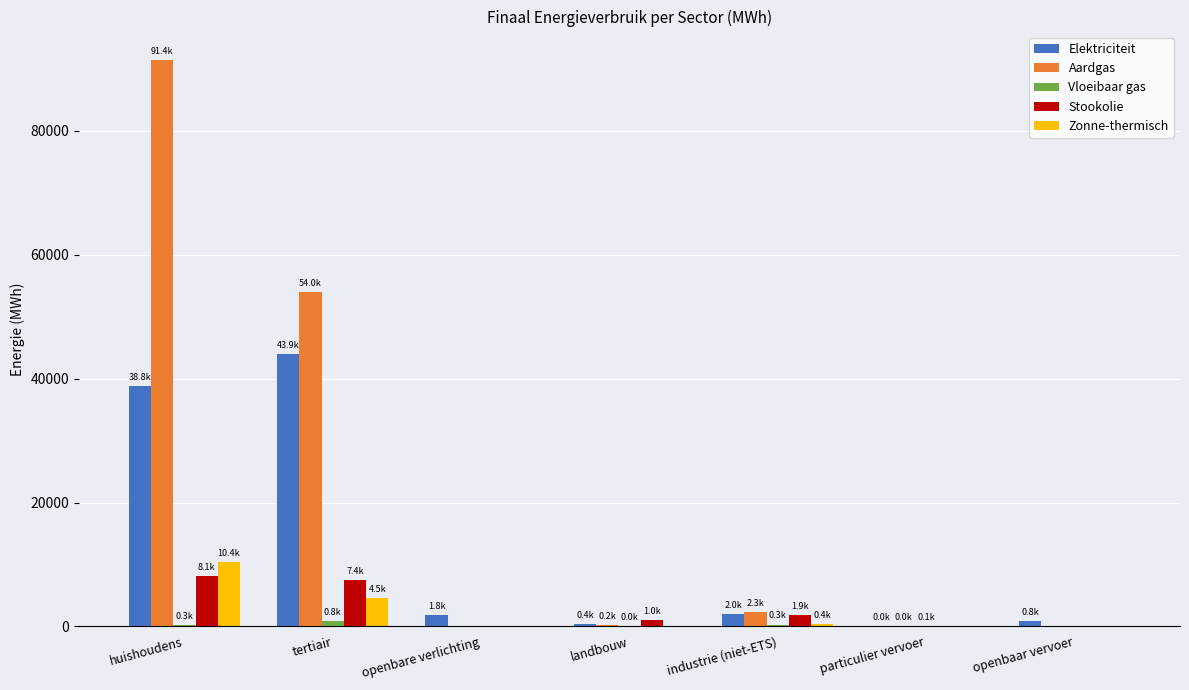

At which label is Elektriciteit closest to 21960?

huishoudens